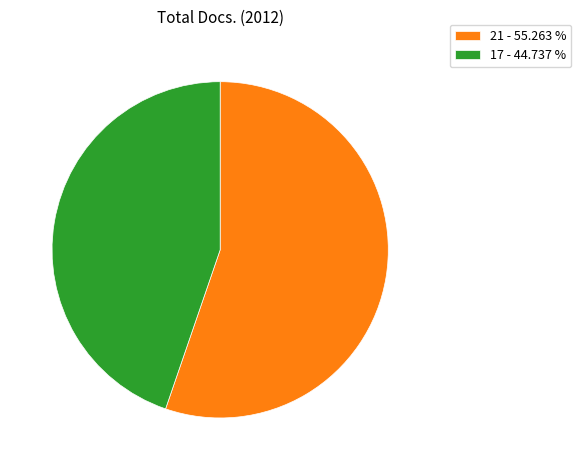

Which slice represents more than half of the pie?

21 - 55.263 %